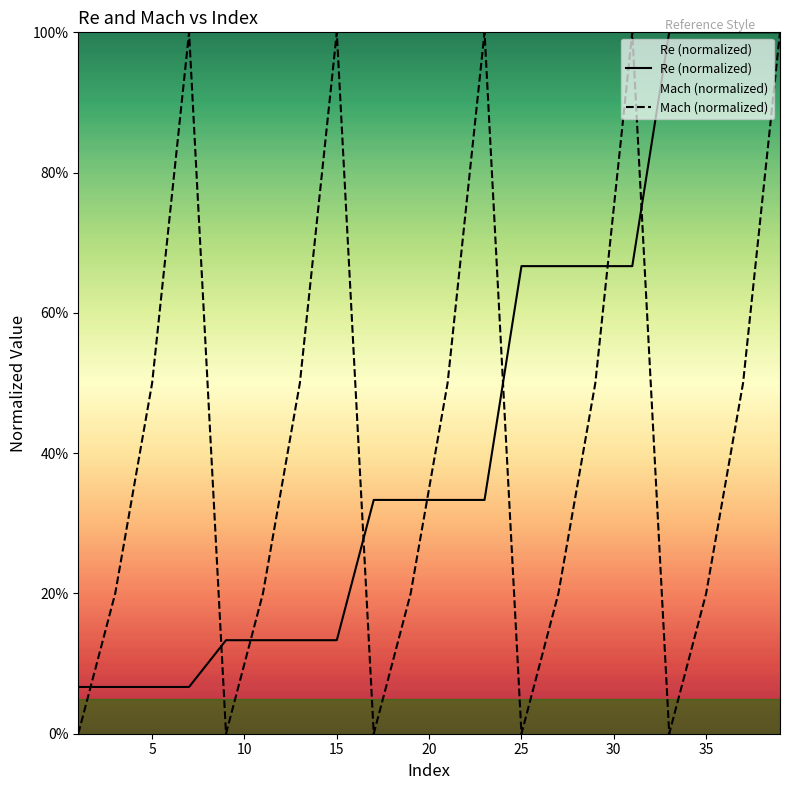

True or false: Mach (normalized) has more than 0 points higher than both neighbors.

True